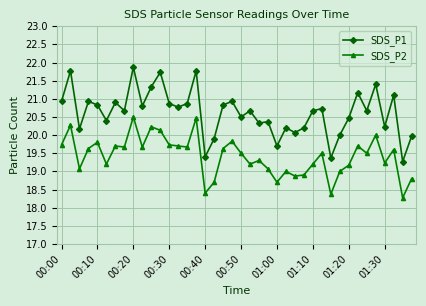

Which series has the largest total across all categories?

SDS_P1